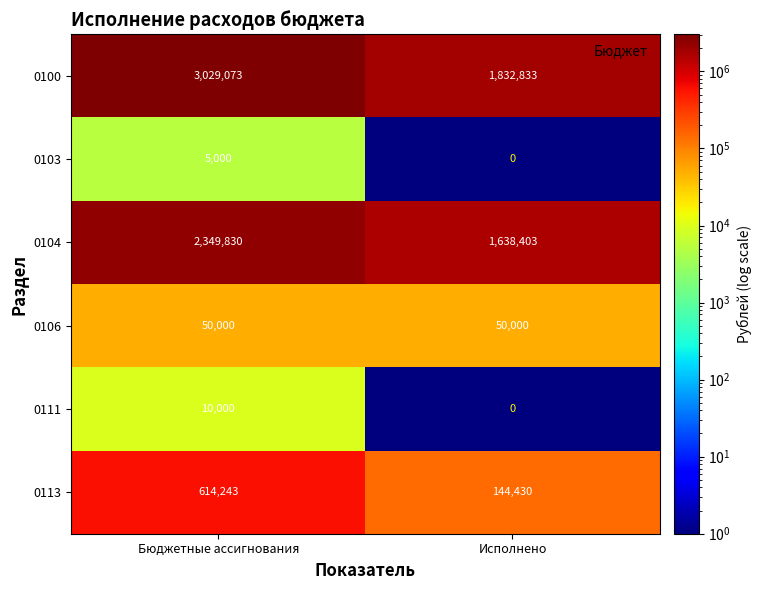

Reading right to left, transcribe all the data shown in this chart.

0100: Исполнено=1832833	Бюджетные ассигнования=3029073
0103: Исполнено=0	Бюджетные ассигнования=5000
0104: Исполнено=1638403	Бюджетные ассигнования=2349830
0106: Исполнено=50000	Бюджетные ассигнования=50000
0111: Исполнено=0	Бюджетные ассигнования=10000
0113: Исполнено=144430	Бюджетные ассигнования=614243